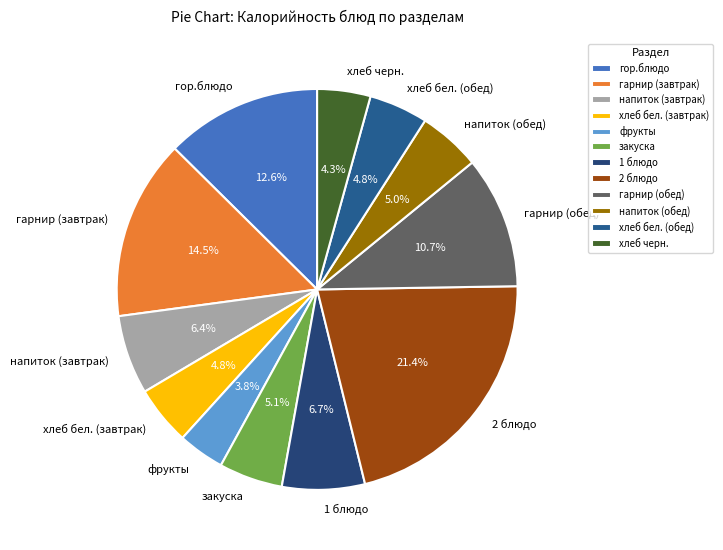

Approximately how many times larger is the value at хлеб черн. compared to напиток (обед)?

0.9